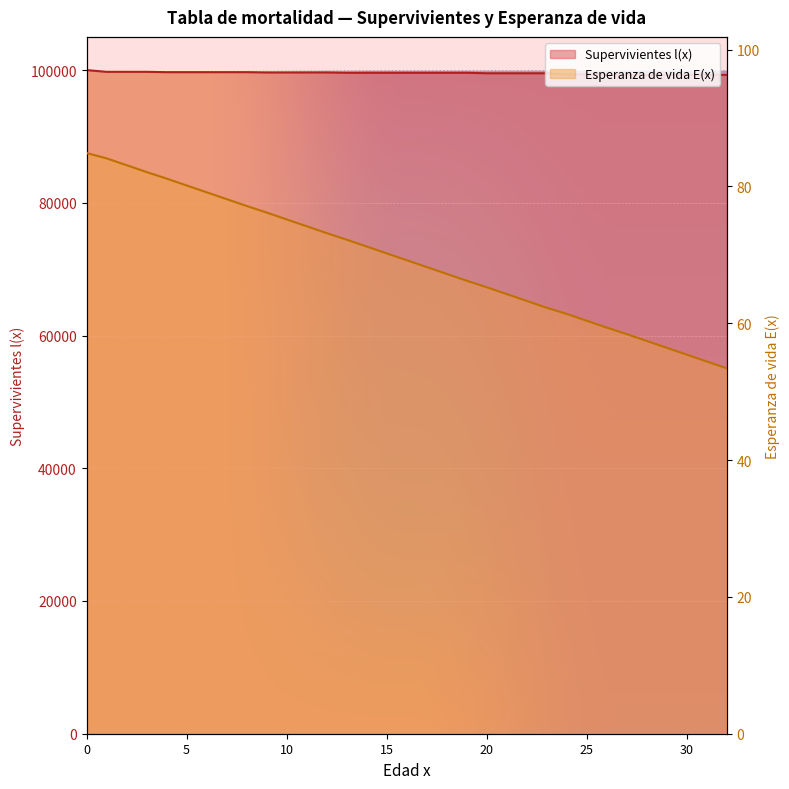

How many series are shown in this chart?

2